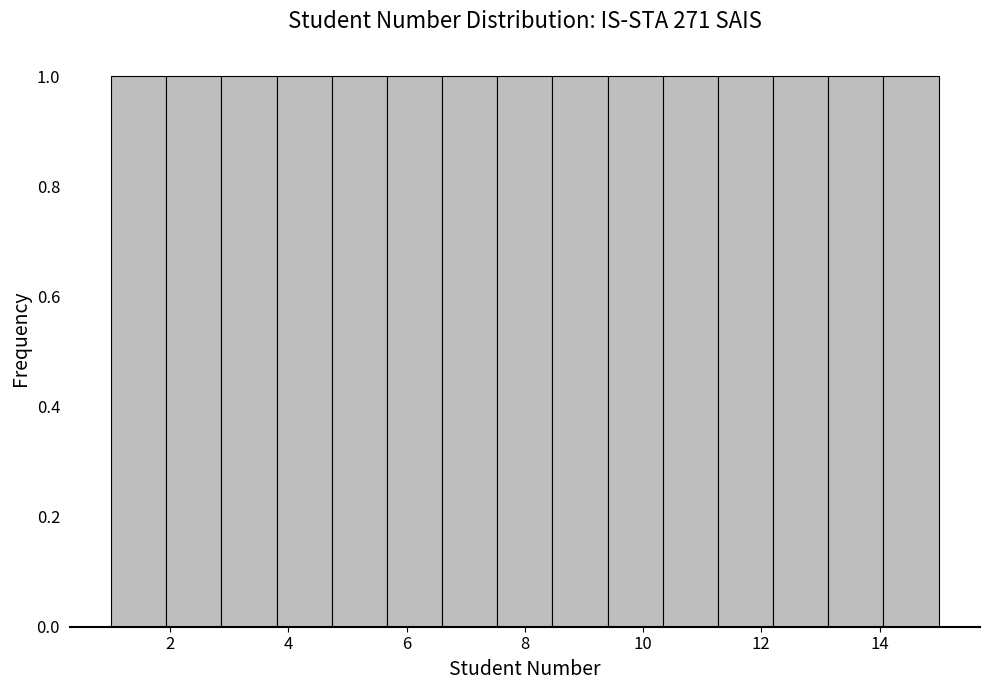

Reading left to right, list every bar in this chart as the range it spans on the x-axis followed by its height. Neither the bar edges nor the heights are printed on the chart, so give them approximately, as read against the axes.

1.0 to 2.0: 1
2.0 to 2.8: 1
2.8 to 3.8: 1
3.8 to 4.8: 1
4.8 to 5.6: 1
5.6 to 6.6: 1
6.6 to 7.6: 1
7.6 to 8.4: 1
8.4 to 9.4: 1
9.4 to 10.4: 1
10.4 to 11.2: 1
11.2 to 12.2: 1
12.2 to 13.2: 1
13.2 to 14.0: 1
14.0 to 15.0: 1